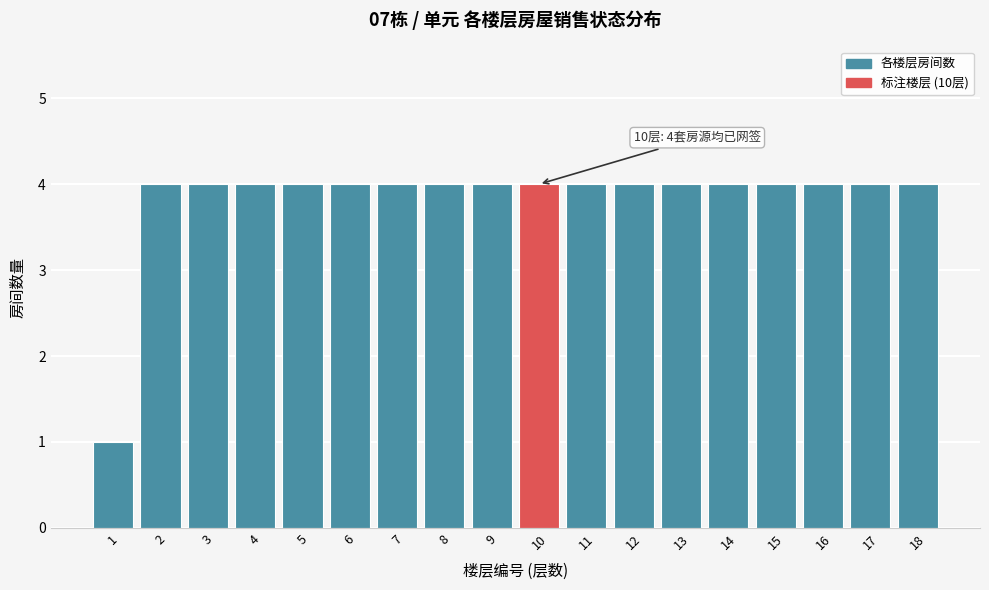

Reading left to right, list all the values displayed in this chart.

1	4	4	4	4	4	4	4	4	4	4	4	4	4	4	4	4	4